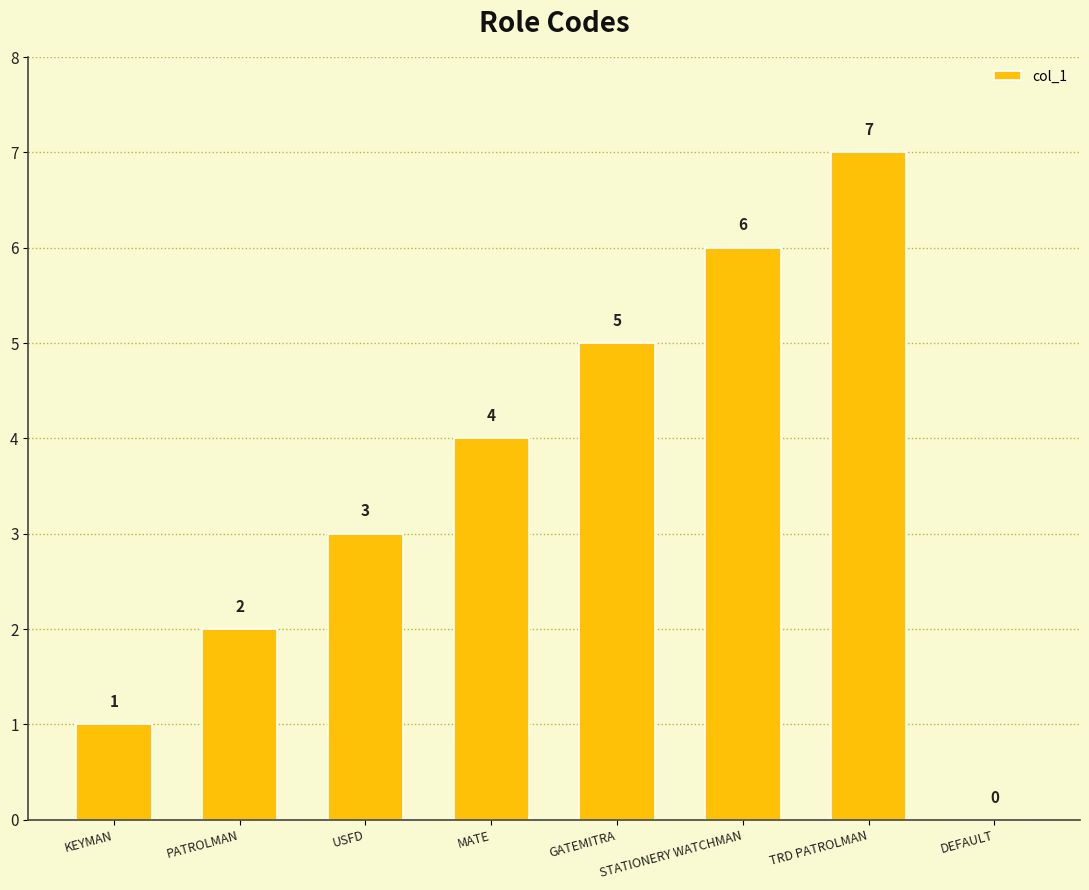

Reading left to right, what are all the values shown in this chart?

KEYMAN=1	PATROLMAN=2	USFD=3	MATE=4	GATEMITRA=5	STATIONERY WATCHMAN=6	TRD PATROLMAN=7	DEFAULT=0